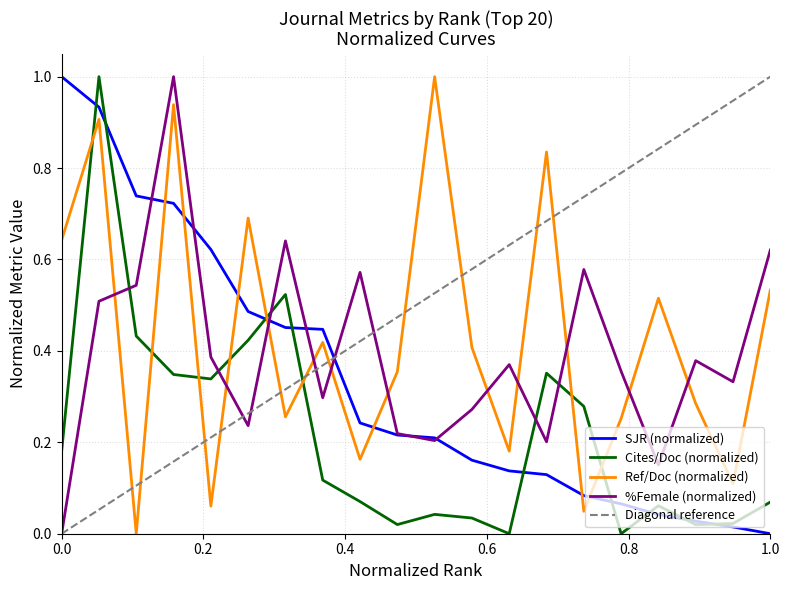

How many times do %Female (normalized) and Ref/Doc (normalized) cross each other?

11